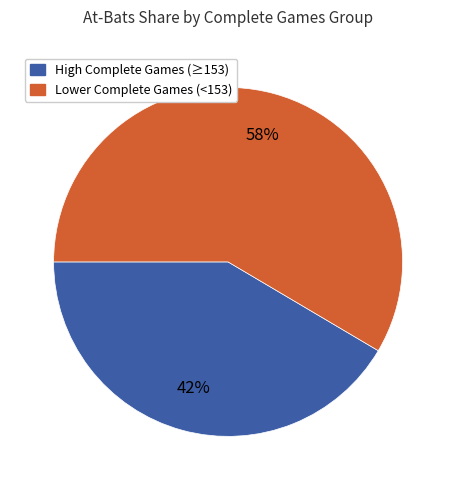

Is there a majority slice in this chart?

Yes